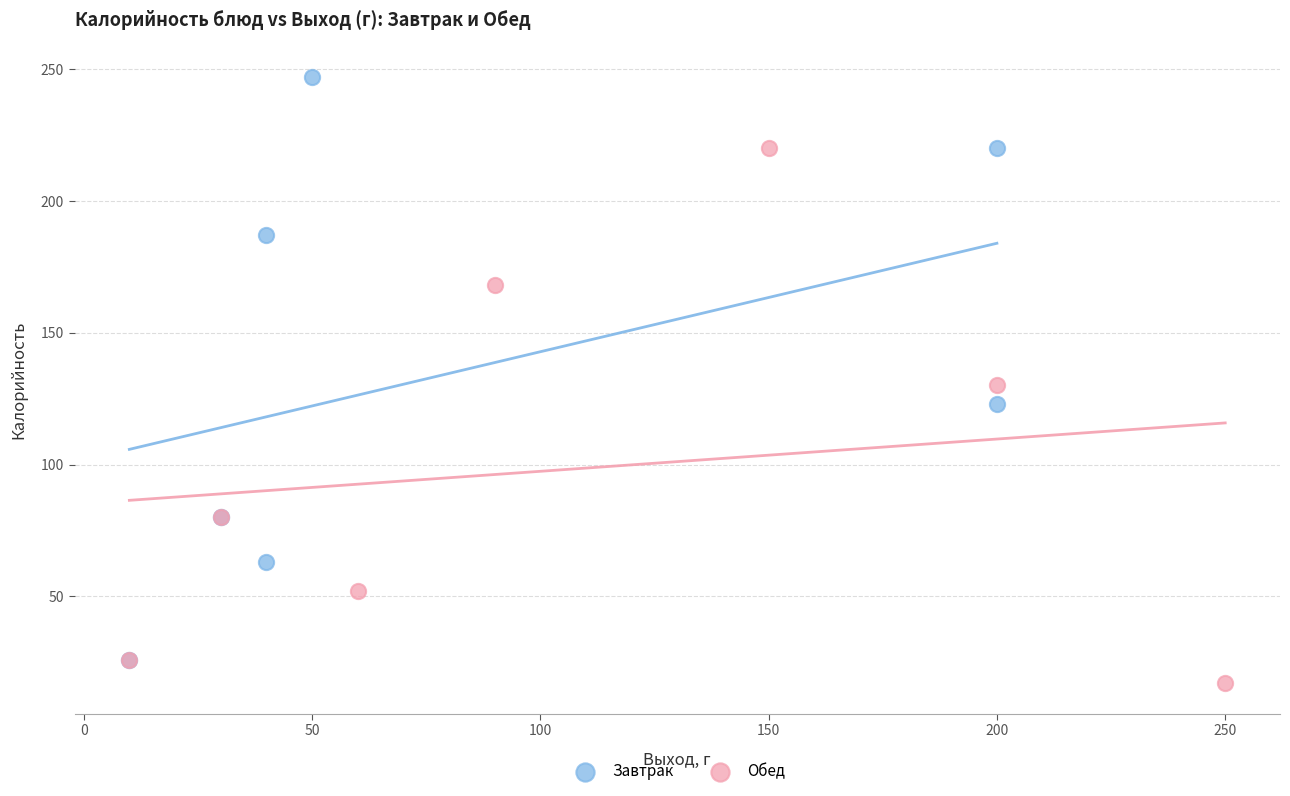

Which series contains the lowest Y value?

Обед